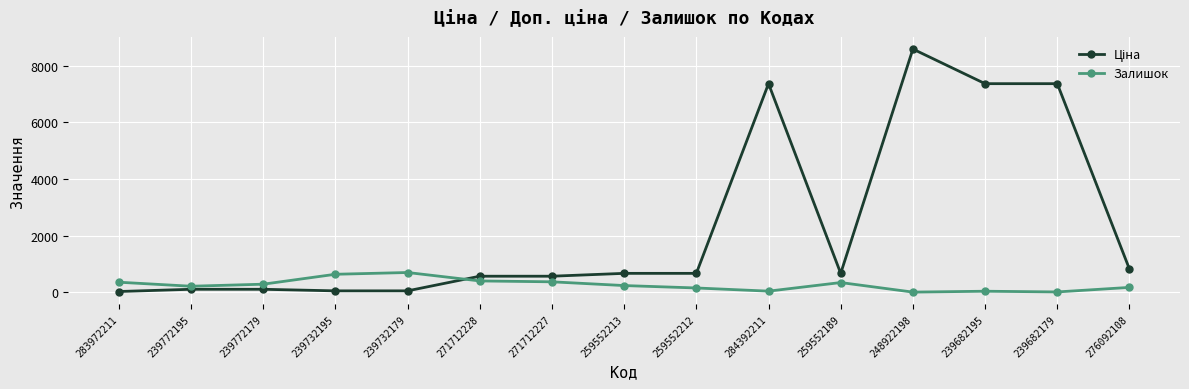

True or false: Залишок has more than 1 interior local peaks.

True